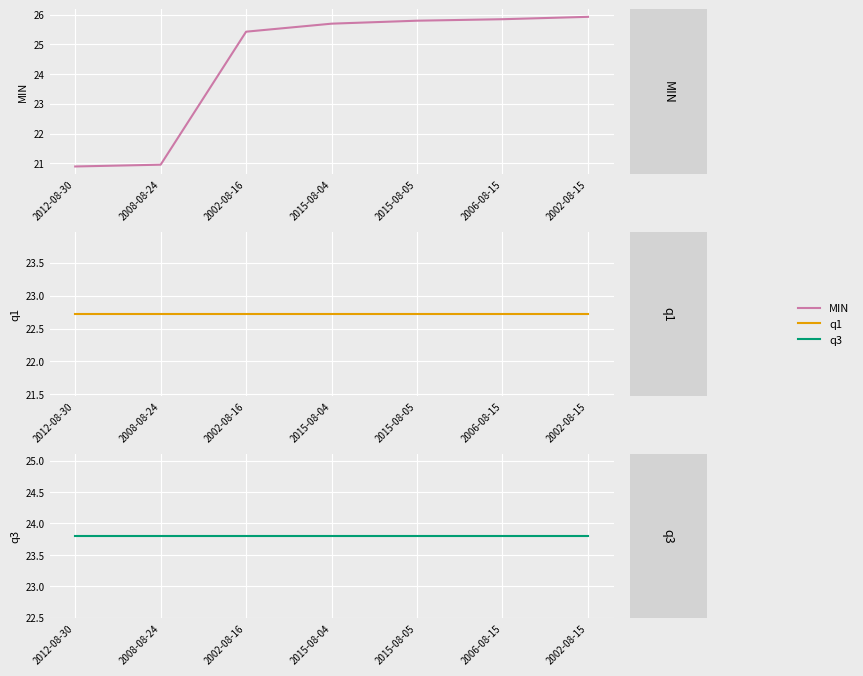

What is the label of the 6th point from the right?

2008-08-24